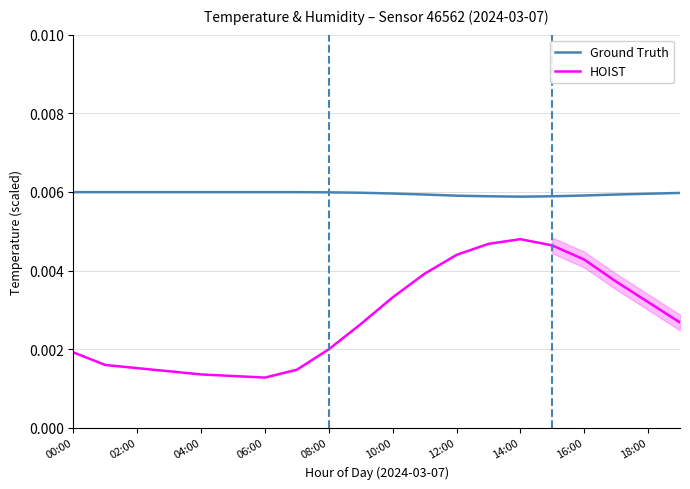

How many HOIST values are between 0 and 1?

20